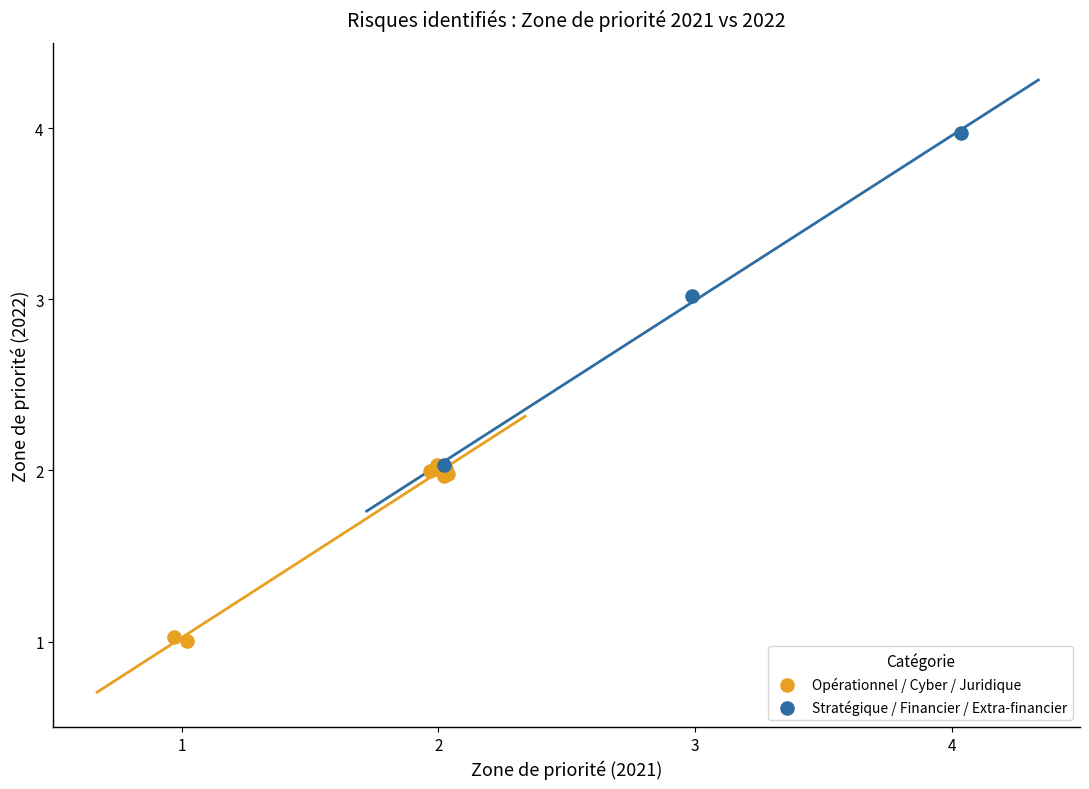

Which series has the largest Y range (max minus min)?

Stratégique / Financier / Extra-financier